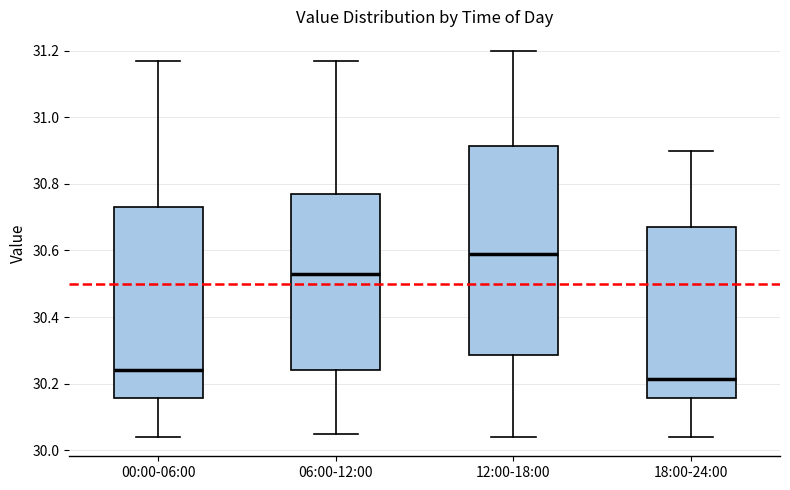

Where is the lower edge of the box for 18:00-24:00 on the y-axis? The values are not printed on the chart, so give them approximately, as read against the axis.

30.16